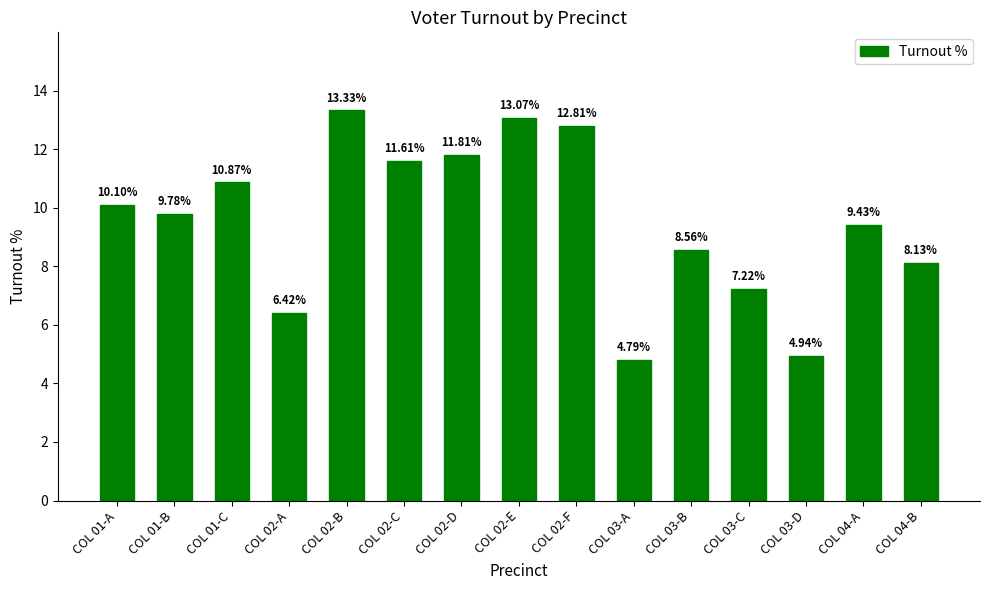

What is the average value?

9.5